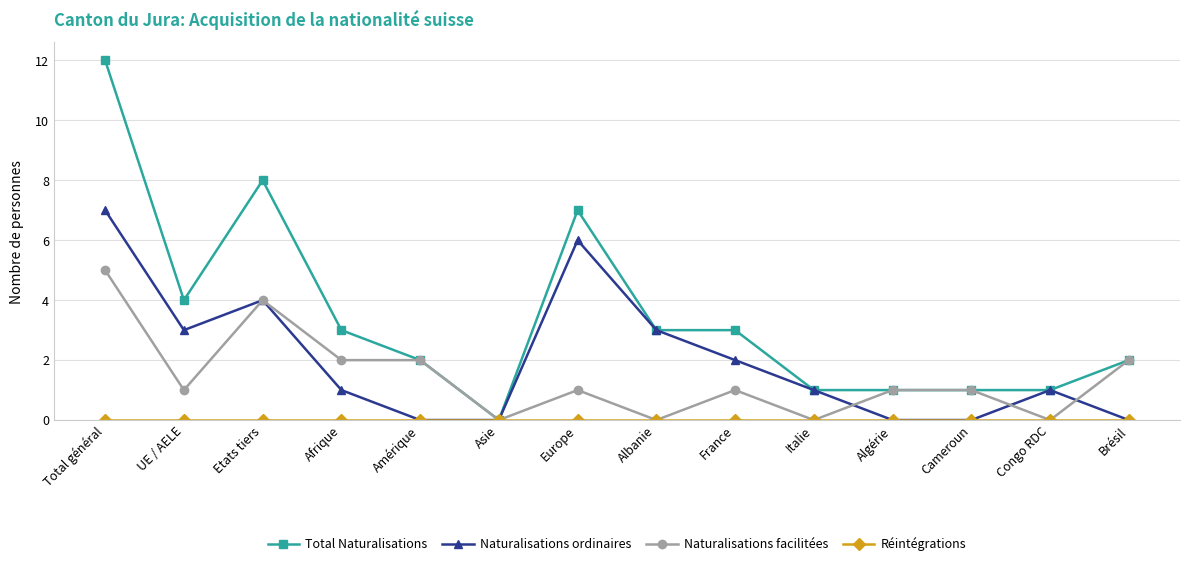

How many distinct data groups are displayed?

4